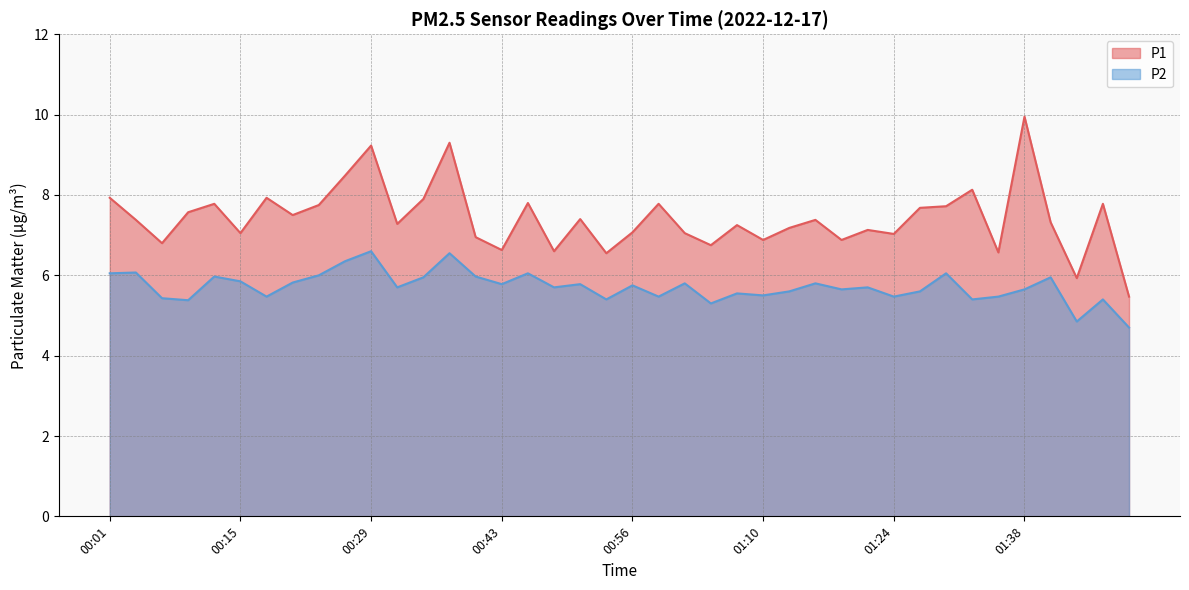

True or false: P2 has more than 2 interior local peaks.

True